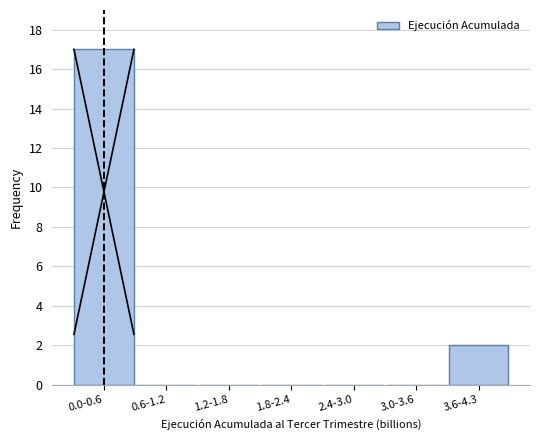

Reading left to right, list all the values displayed in this chart.

0.0-0.6=17	0.6-1.2=0	1.2-1.8=0	1.8-2.4=0	2.4-3.0=0	3.0-3.6=0	3.6-4.3=2